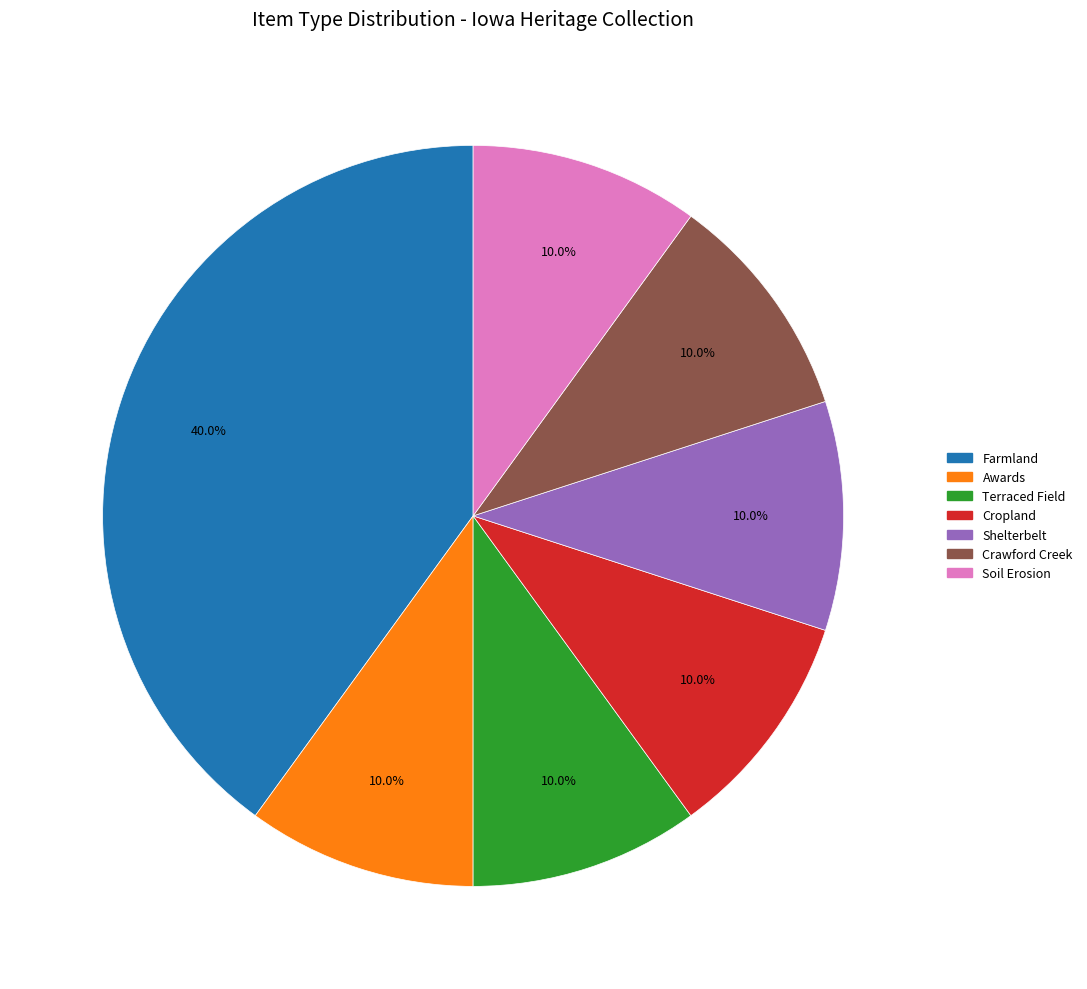

Does any single category account for the majority?

No